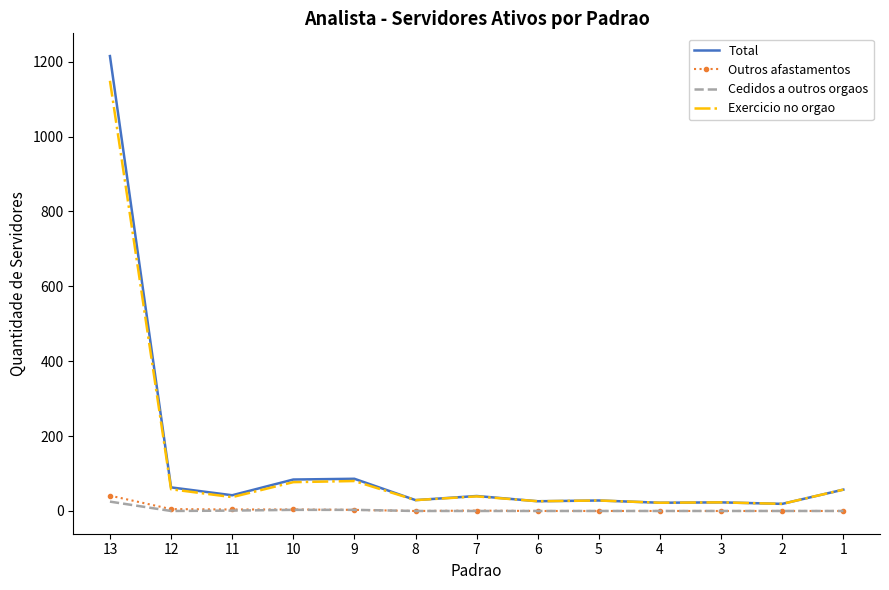

Which series has the largest range (max minus min)?

Total